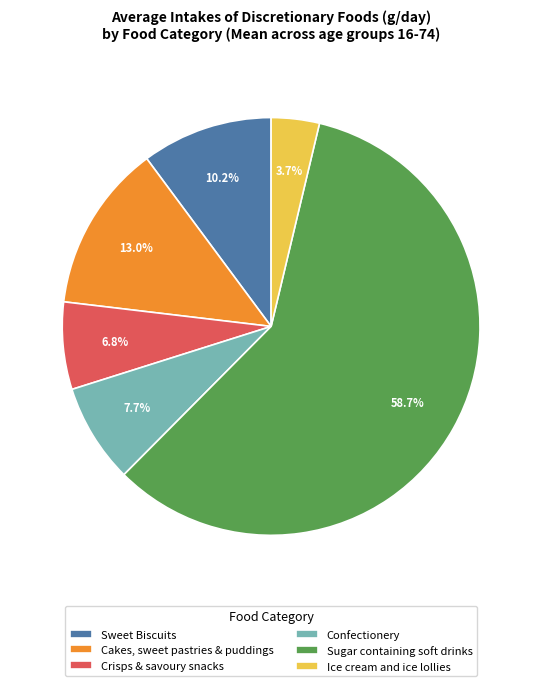

Rank the categories by value from highest to lowest.

Sugar containing soft drinks, Cakes, sweet pastries & puddings, Sweet Biscuits, Confectionery, Crisps & savoury snacks, Ice cream and ice lollies